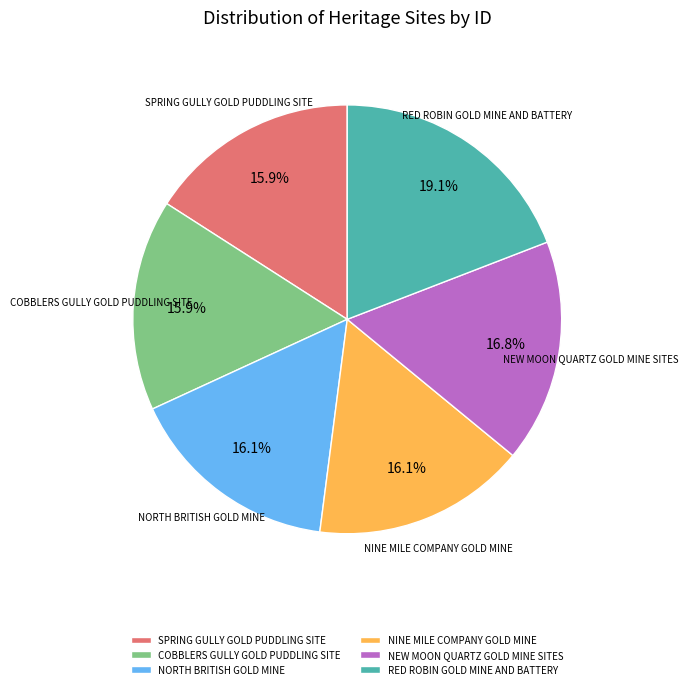

Is there any slice that represents more than half of the pie?

No